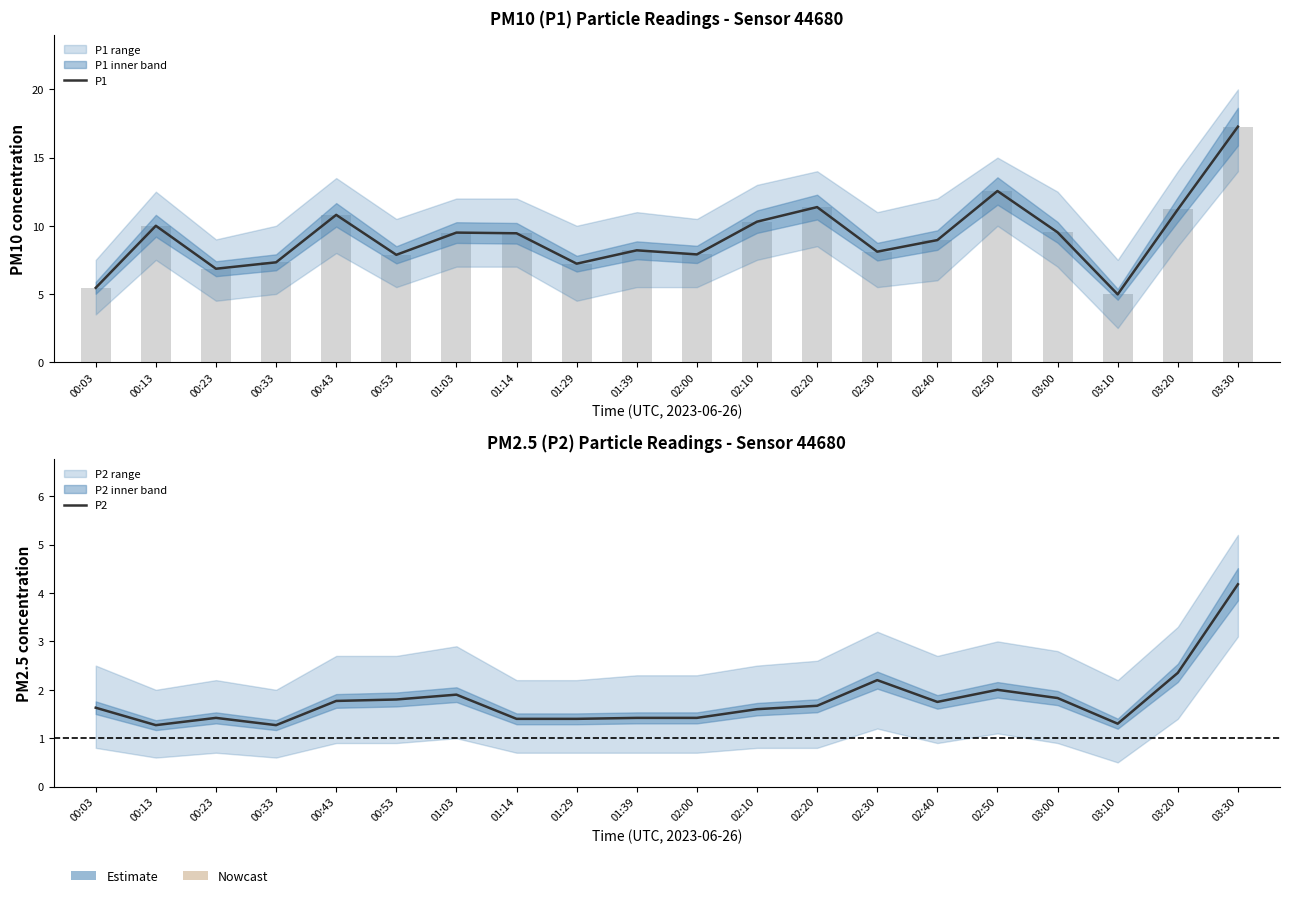

At which label does P2 reach its peak?

03:30